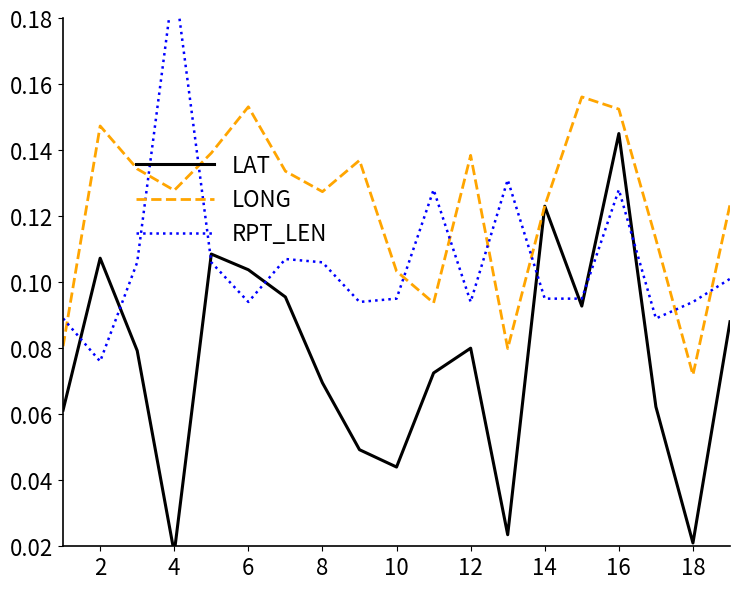

At which label is LONG closest to 0?

18